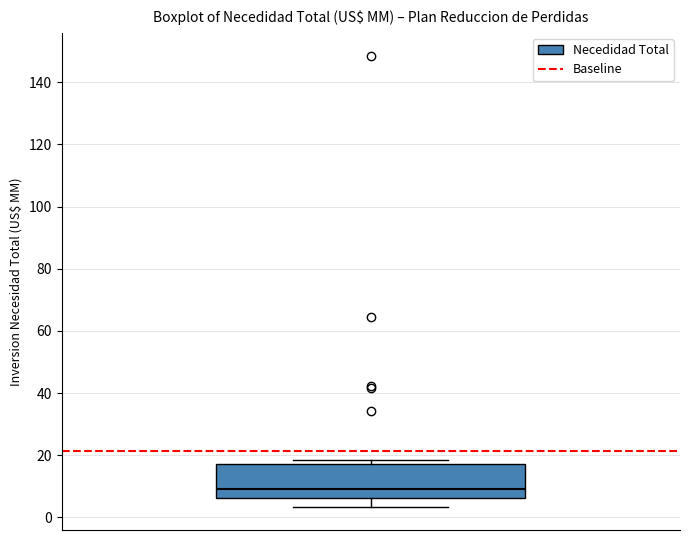

Read this box plot against the y-axis: the position of the median line, the range covered by the box, and the ends of both whiskers. The values are not printed on the chart, so give them approximately, as read against the axis.

median 10, box 6 to 18, whiskers 4 to 18 (just above the box's upper edge)